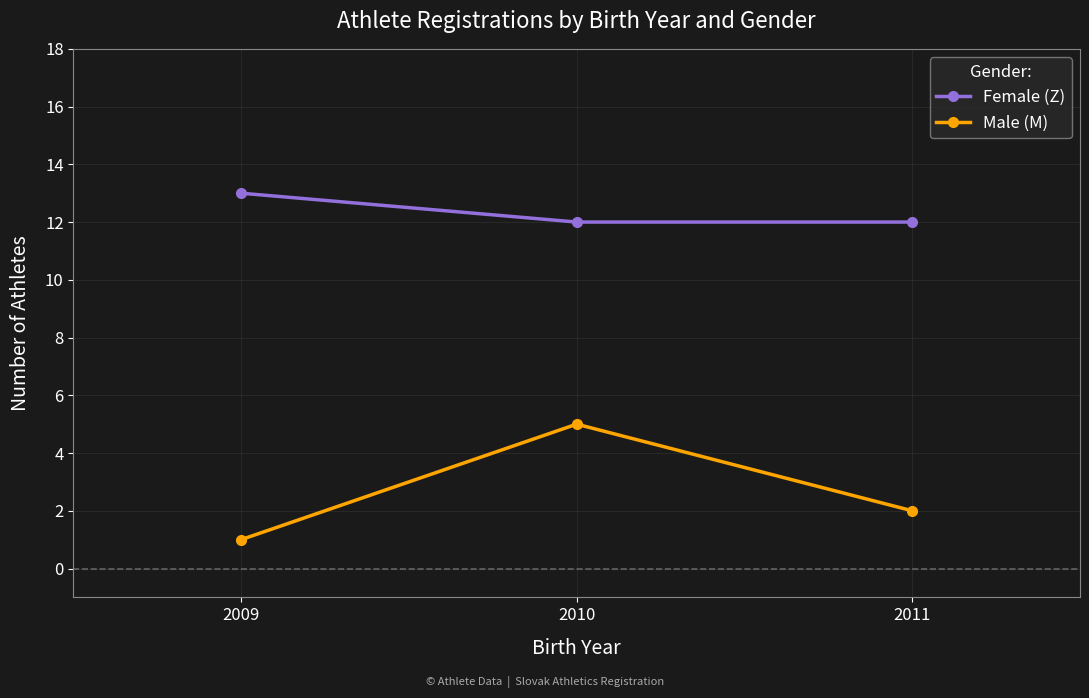

Rank the categories by Male (M) value from lowest to highest.

2009, 2011, 2010